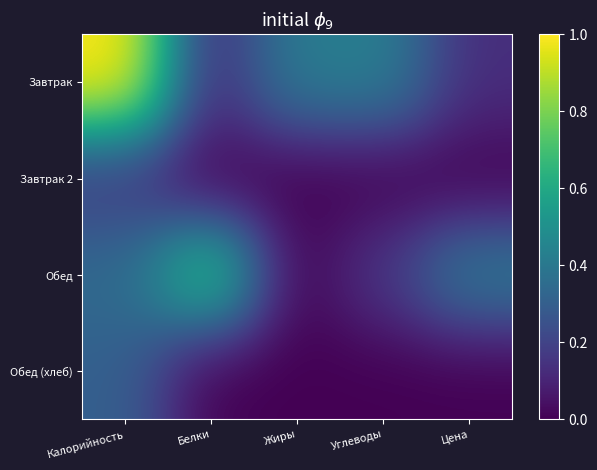

Which has a higher value, Углеводы or Жиры?

Углеводы